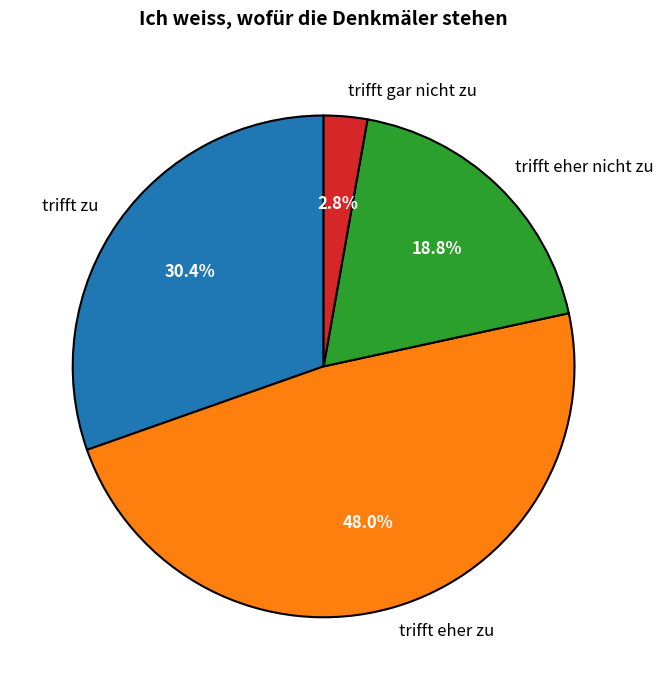

To the nearest percent, what percentage of the pie is trifft eher nicht zu?

19%